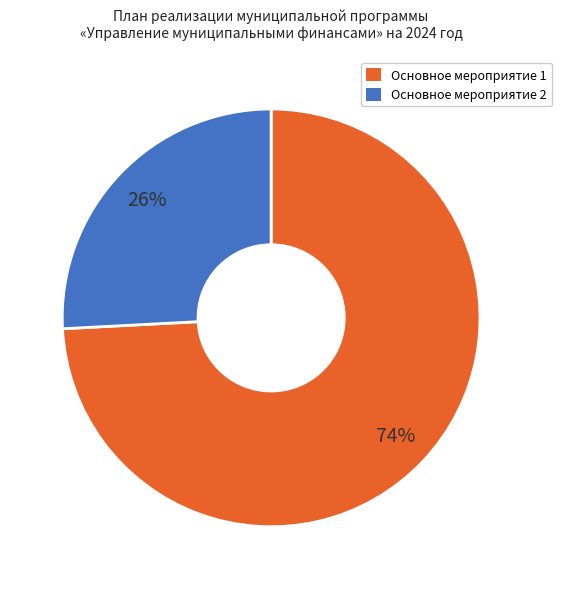

To the nearest percent, what is the average slice percentage?

50%